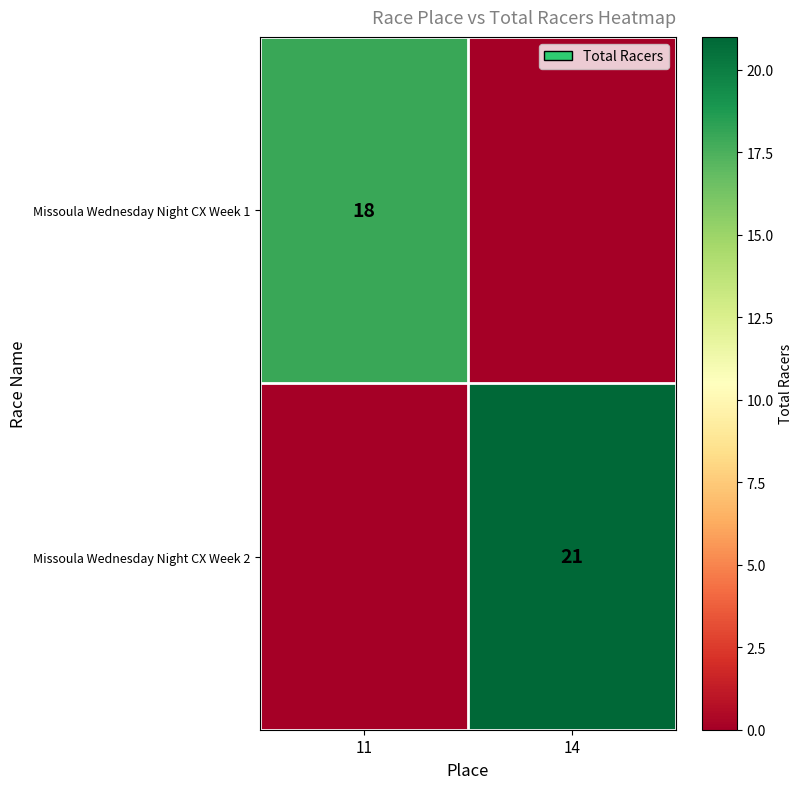

Is it true that Missoula Wednesday Night CX Week 1 equals 30 at 11?

False